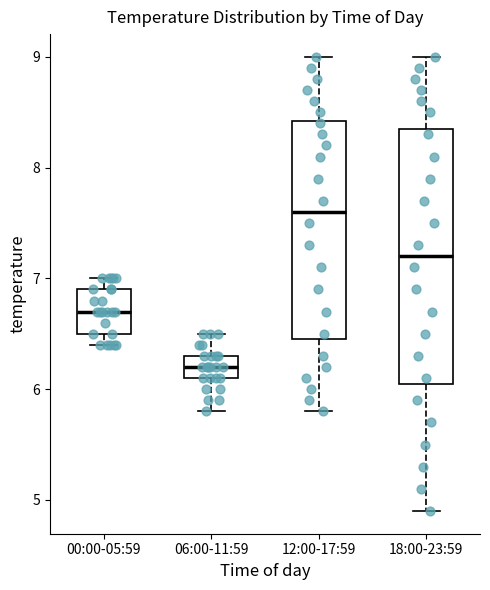

Reading left to right, transcribe this box plot: for each box, give where its median line is, the range the box spans, and where its two whiskers end, as read against the y-axis. The values are not printed on the chart, so give them approximately, as read against the axis.

00:00-05:59: median 6.7, box 6.5 to 6.9, whiskers 6.4 to 7.0
06:00-11:59: median 6.2, box 6.1 to 6.3, whiskers 5.8 to 6.5
12:00-17:59: median 7.6, box 6.5 to 8.4, whiskers 5.8 to 9.0
18:00-23:59: median 7.2, box 6.1 to 8.4, whiskers 4.9 to 9.0